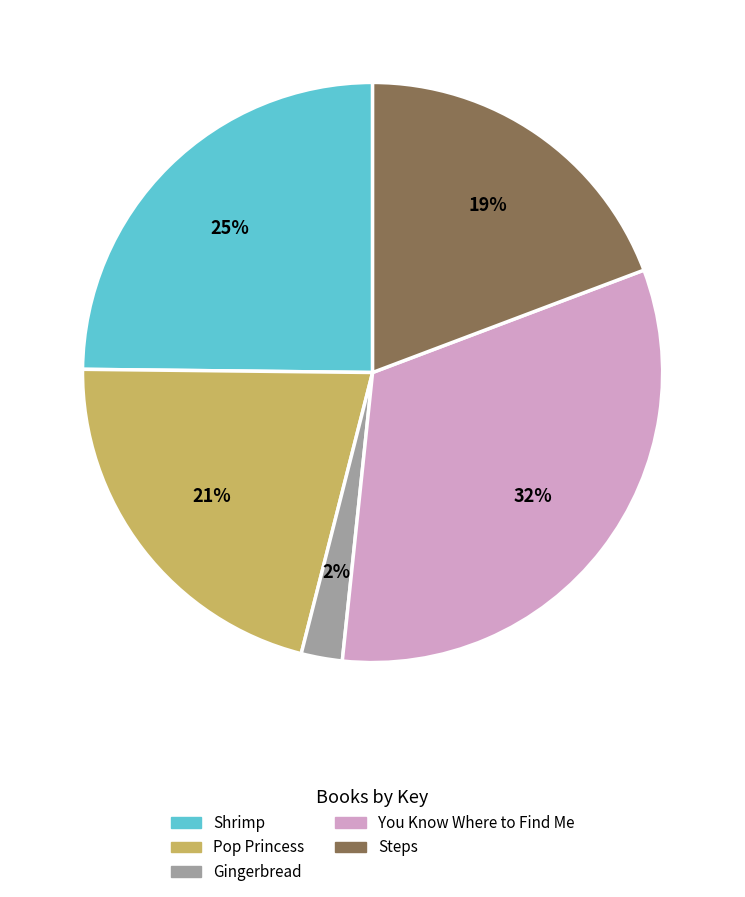

To the nearest percent, what portion does Shrimp represent?

25%